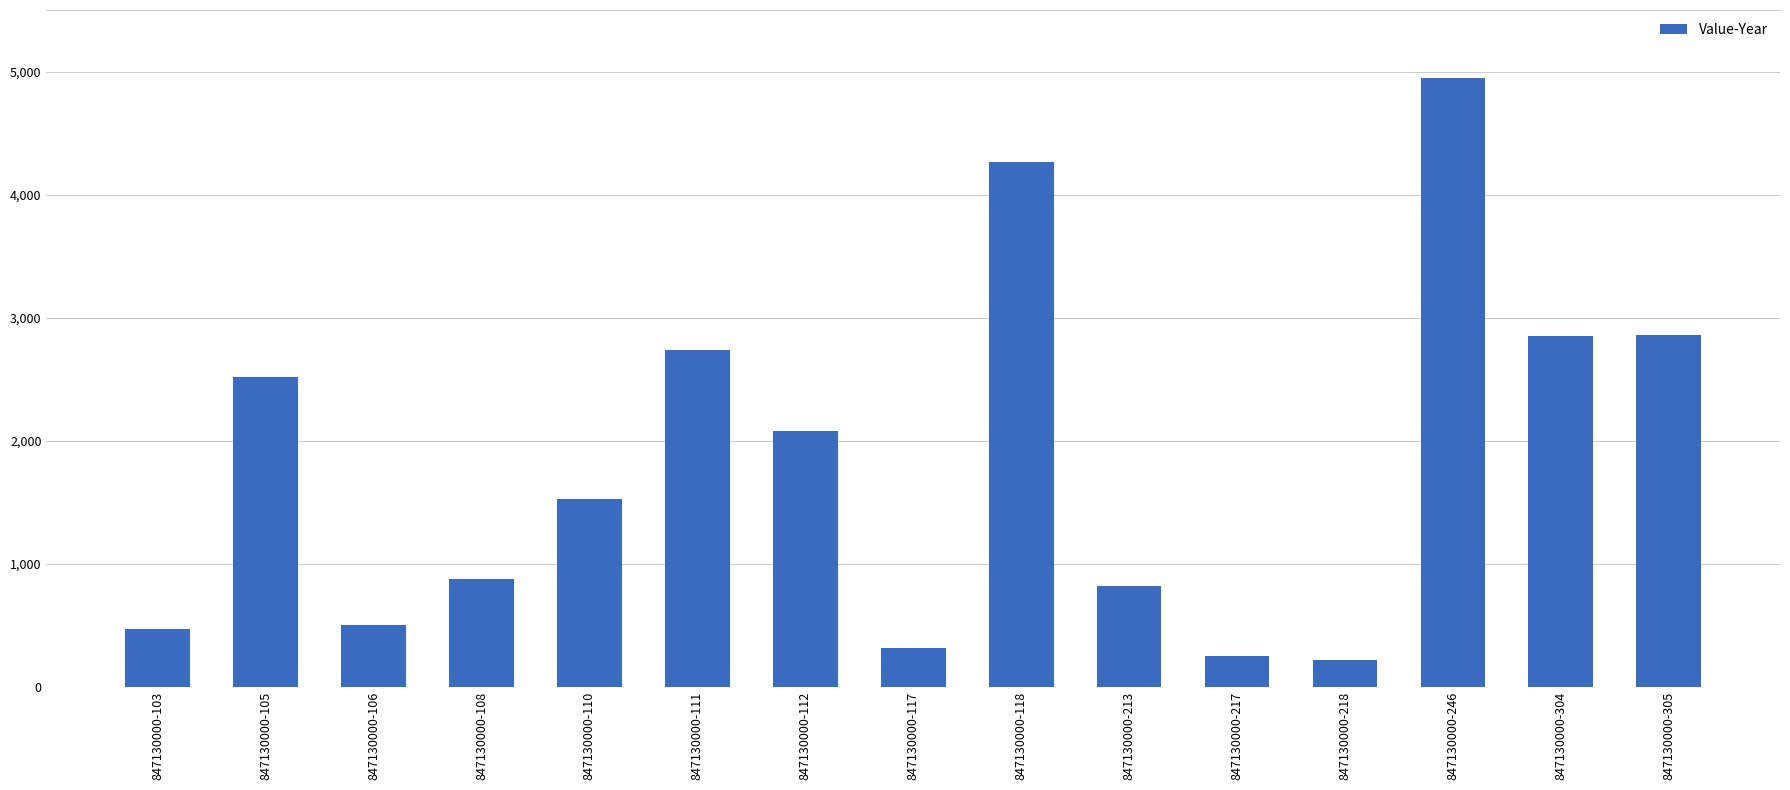

True or false: the data shows 4267 at 847130000-118.

True